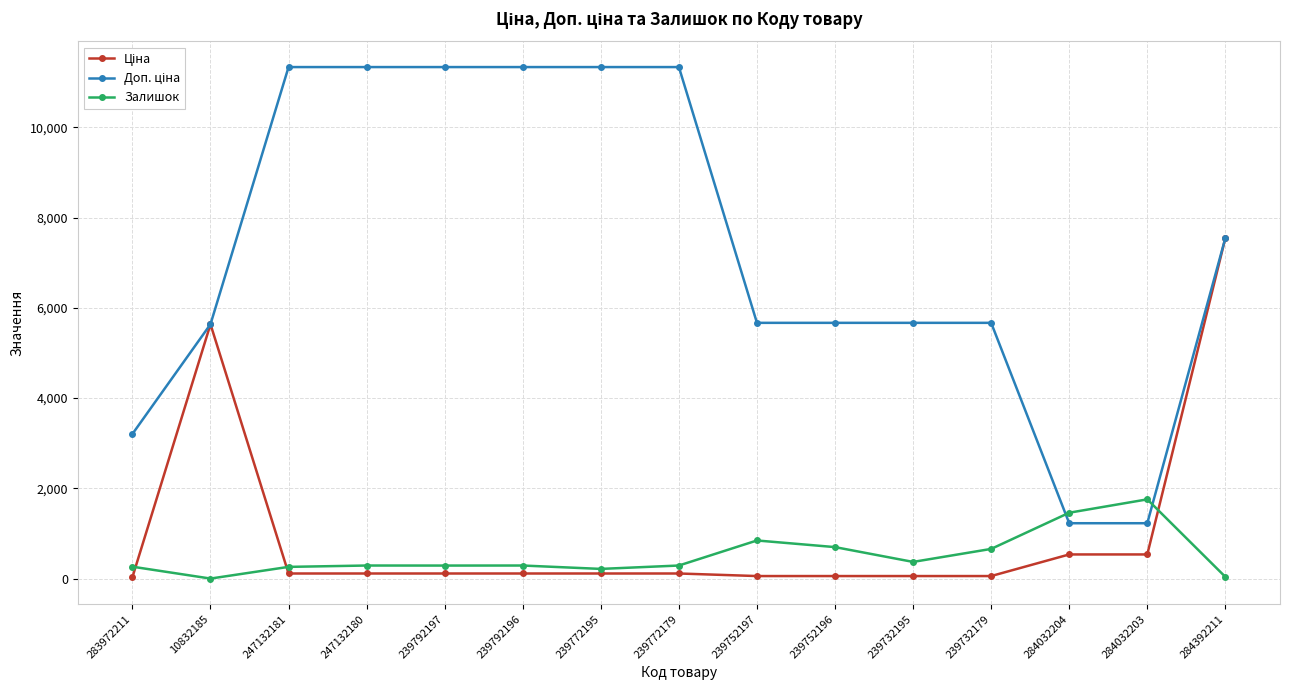

At how many categories does at least one series exceed 6852?

7